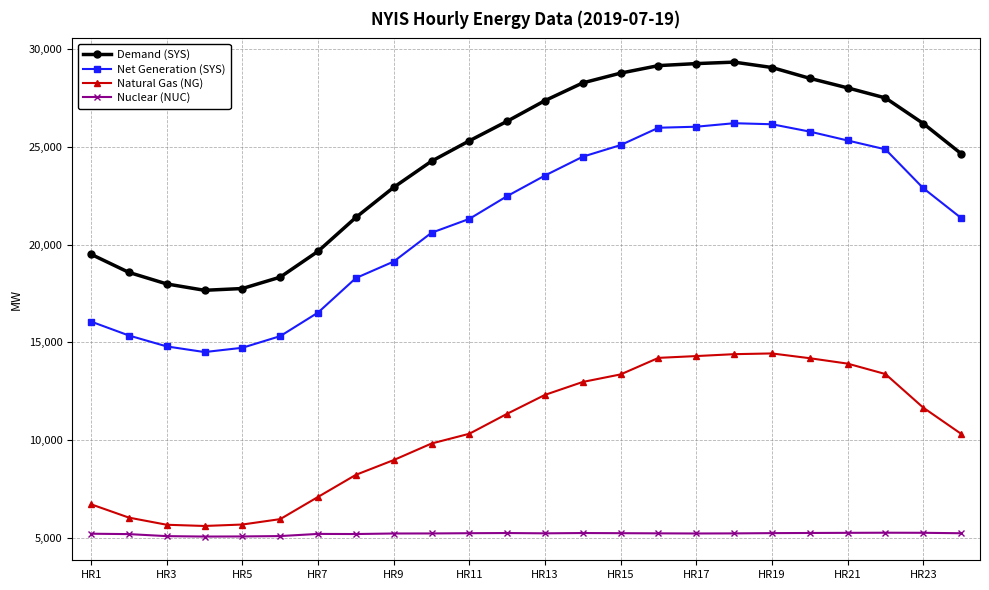

How many lines are shown in the chart?

4